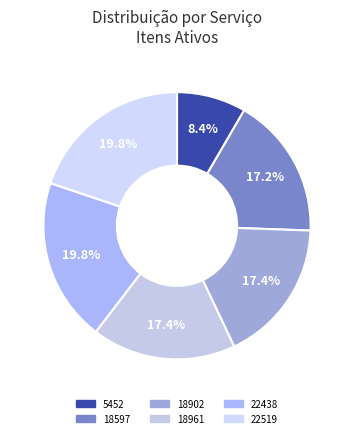

How many segments does this pie chart have?

6